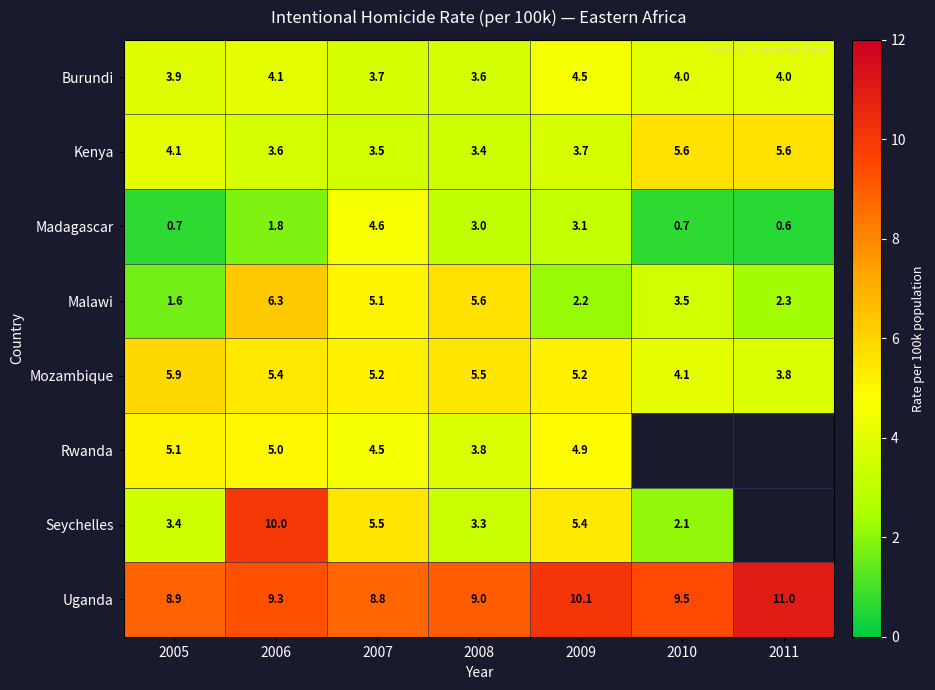

How many data points in Malawi are less than 3?

3